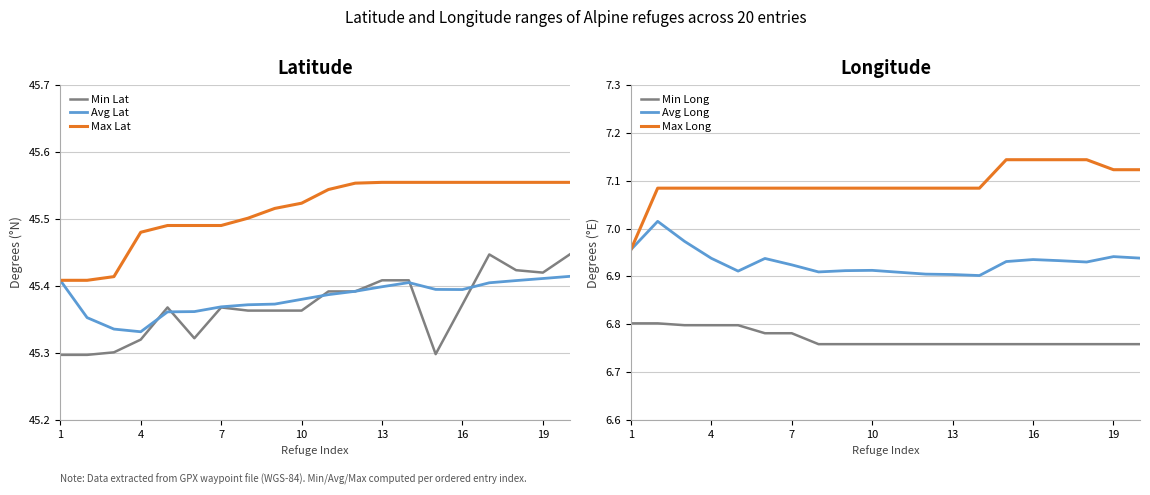

True or false: Min Long and Avg Long cross at least once.

False